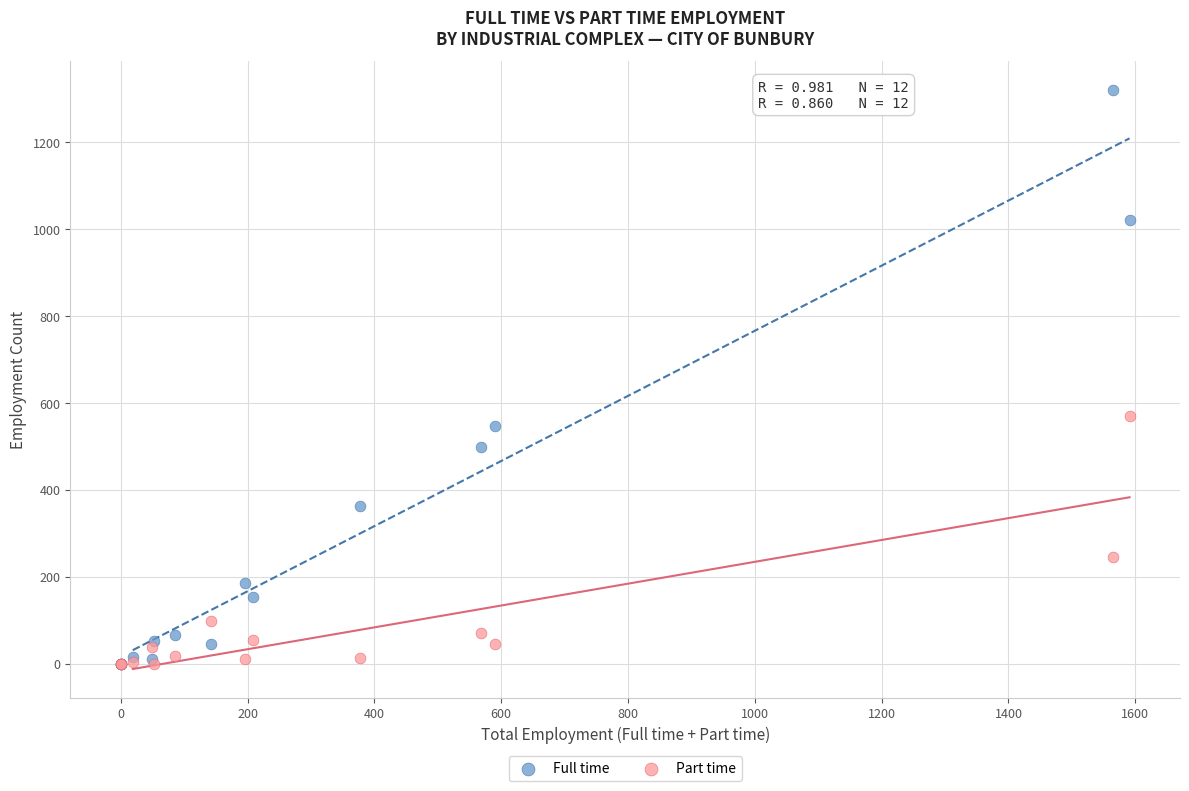

Which series contains the highest Y value?

Full time